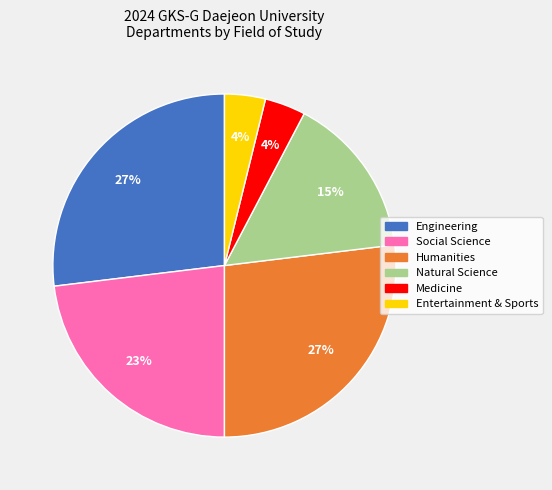

Does any single category account for the majority?

No